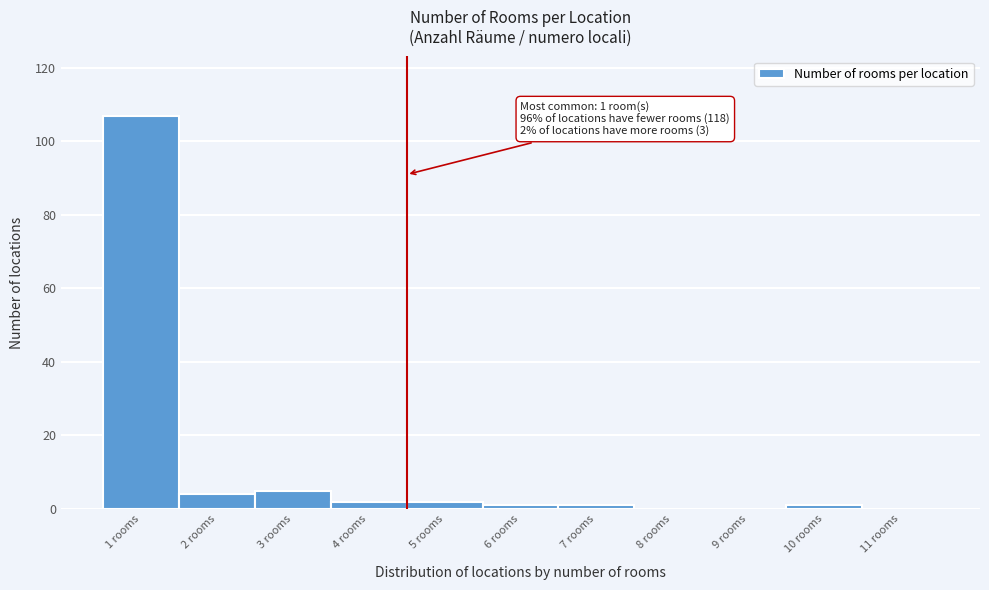

Reading left to right, transcribe all the data shown in this chart.

1 rooms=107	2 rooms=4	3 rooms=5	4 rooms=2	5 rooms=2	6 rooms=1	7 rooms=1	8 rooms=0	9 rooms=0	10 rooms=1	11 rooms=0